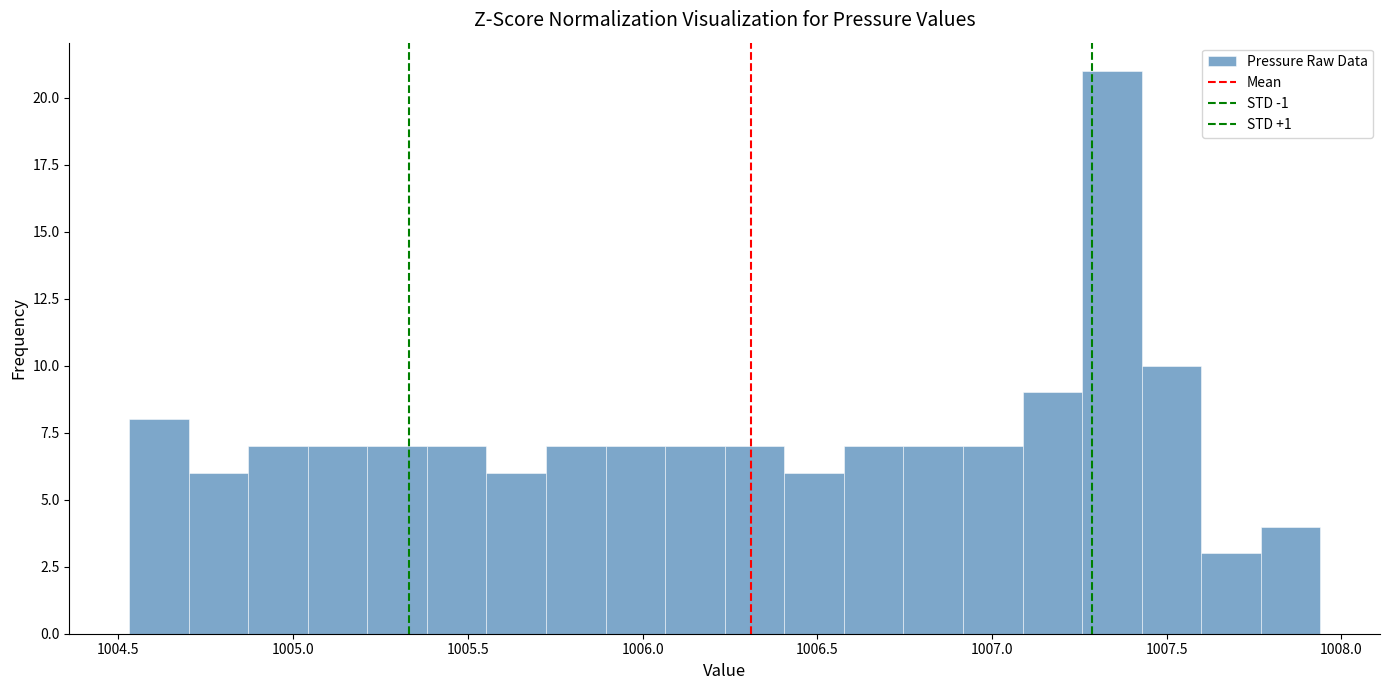

Read against the x-axis, roughly where is the centre of the tallest bar?

1007.35